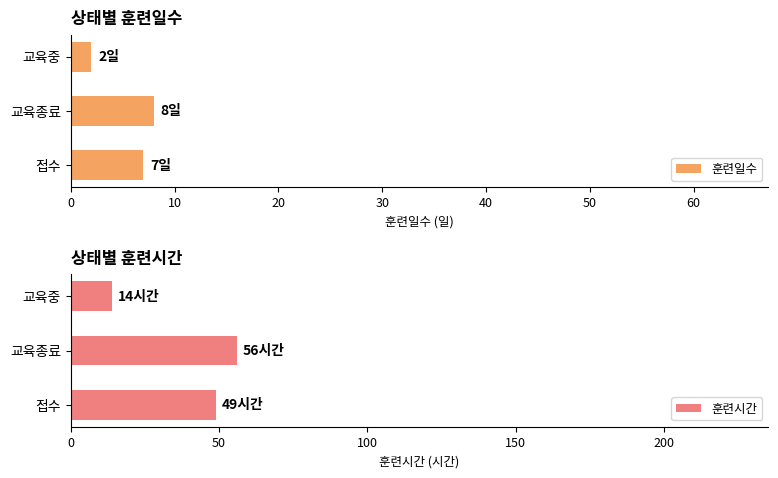

Is it true that 훈련시간 equals 14 at 교육중?

True